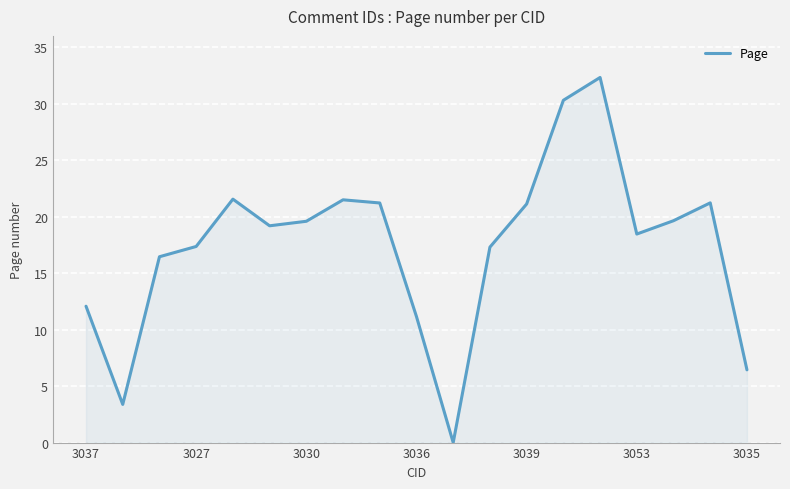

What is the difference between the maximum and minimum values?

32.3